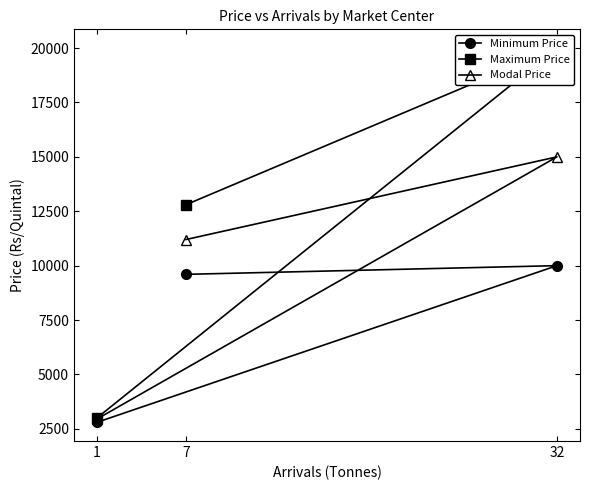

What is the spread (max minus min) of values at 7?

3200